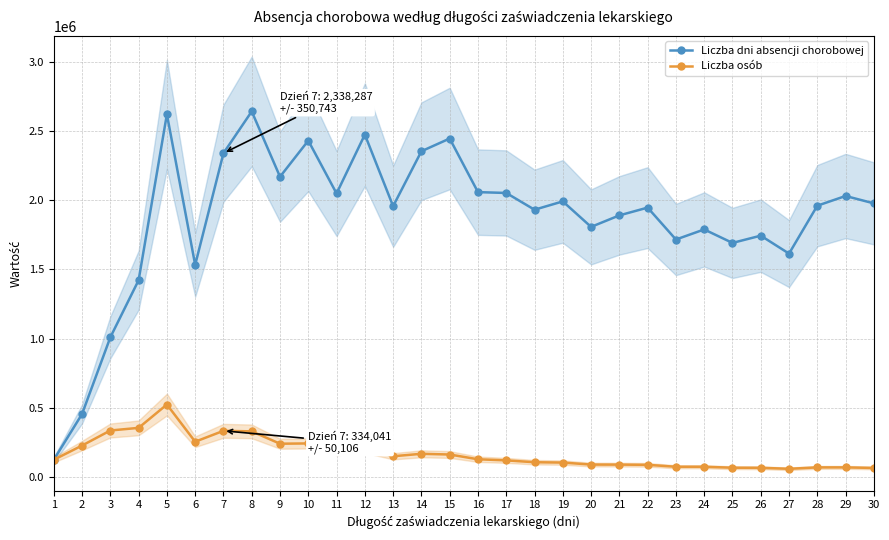

At how many categories does at least one series exceed 2200919?

7